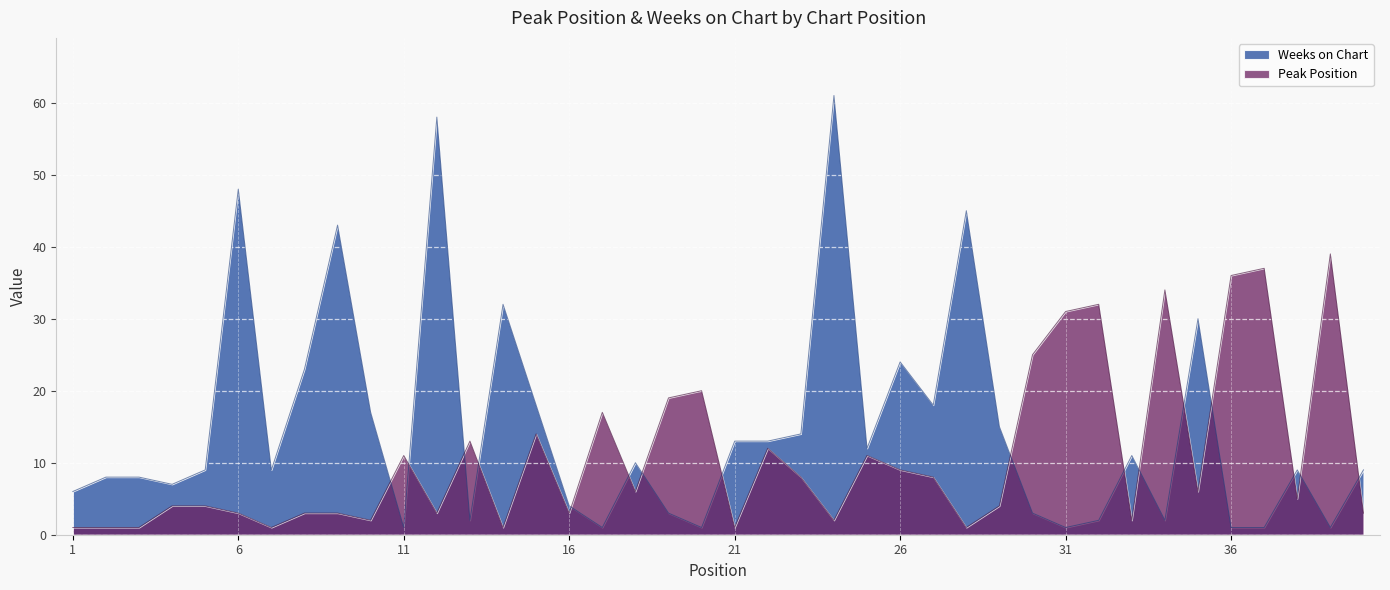

What is the sum of the Weeks on Chart values at 16 and 21?

17